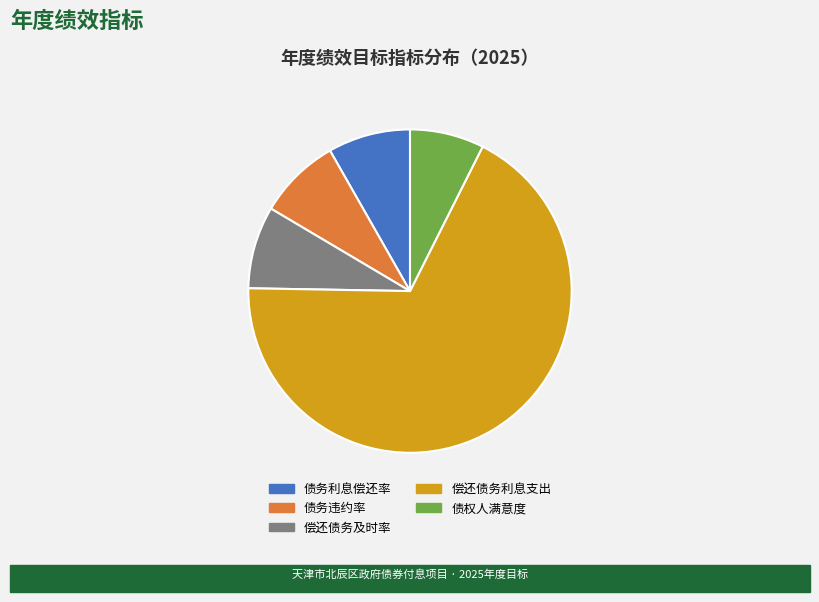

Is there any slice that represents more than half of the pie?

Yes